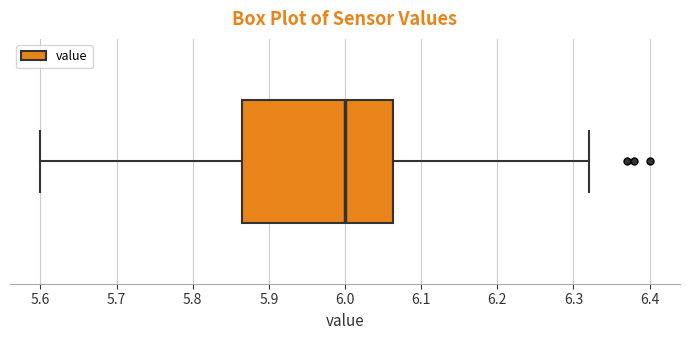

Transcribe this box plot: give where the median line is, the range the box spans, and where the two whiskers end, as read against the x-axis. The values are not printed on the chart, so give them approximately, as read against the axis.

median 6.00, box 5.87 to 6.06, whiskers 5.60 to 6.32